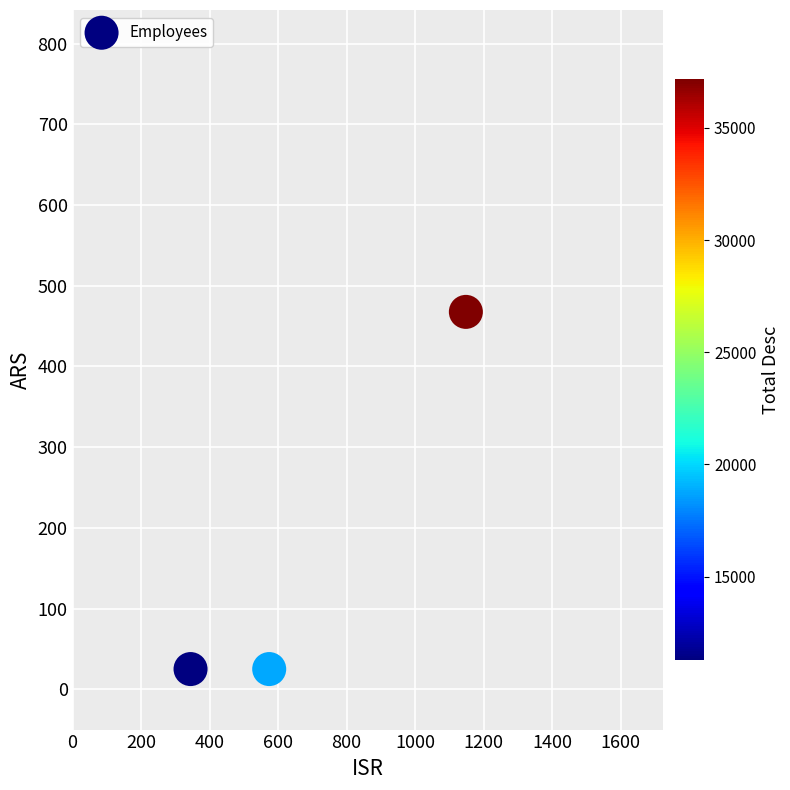

What is the range of X values (max minus min)?

803.6